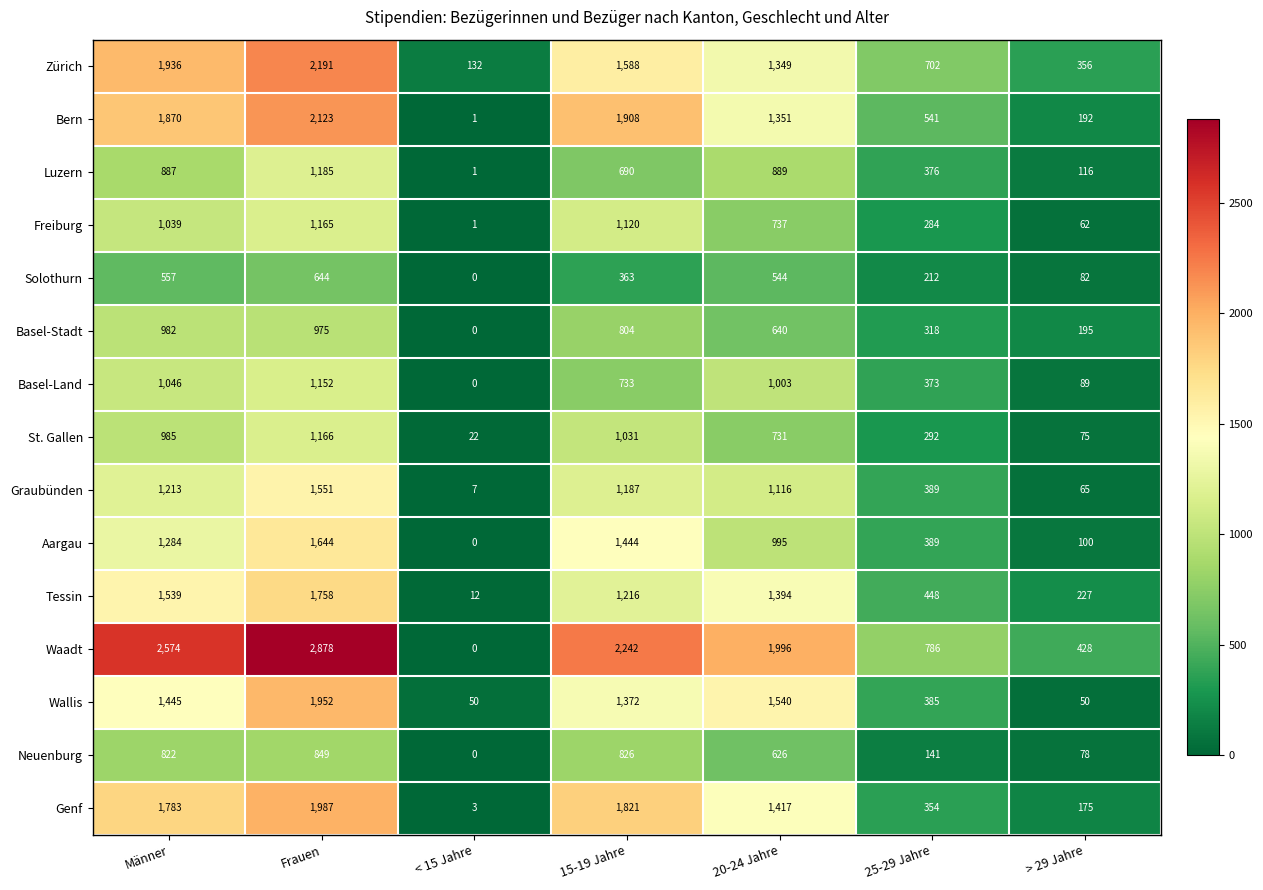

True or false: St. Gallen has a value of 292 at 25-29 Jahre.

True